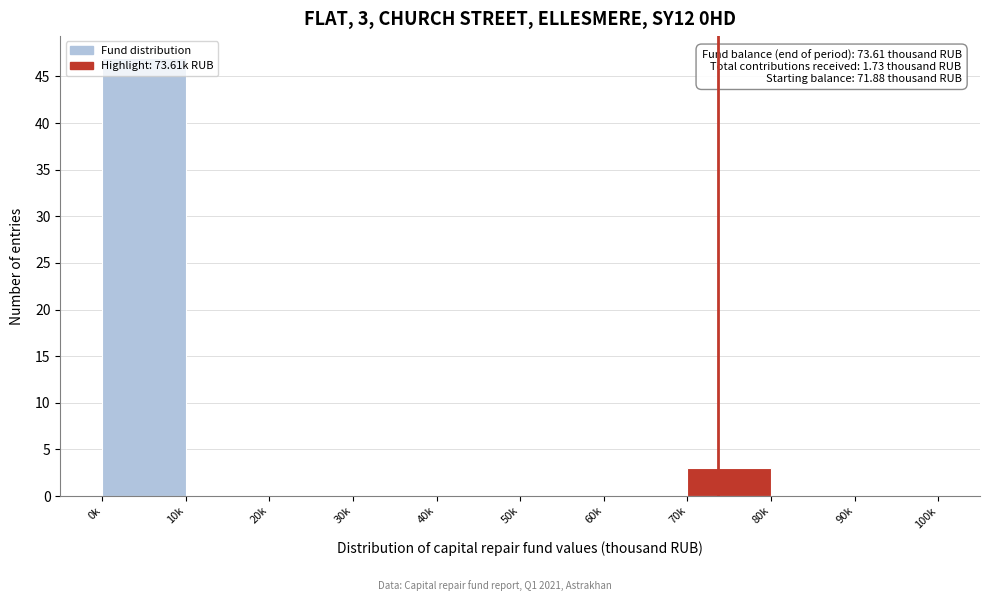

What is the change in value from 50k to 70k?

+3